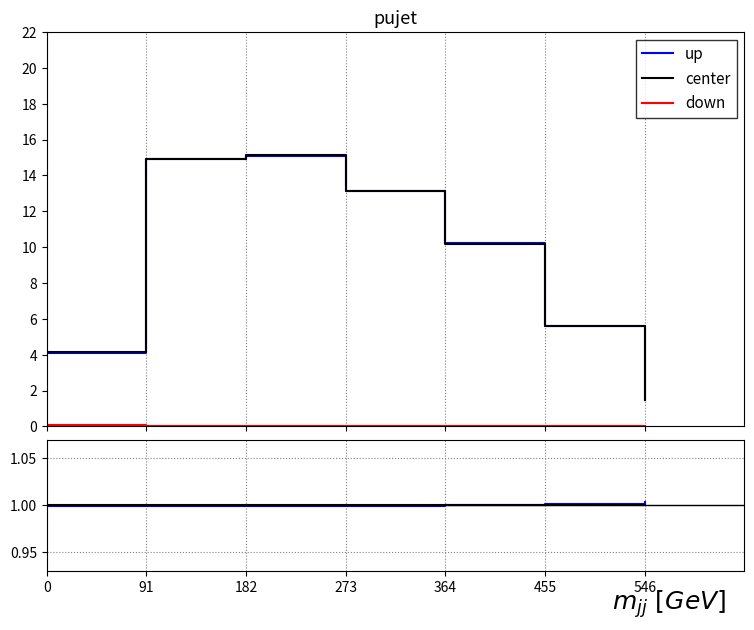

Does the chart have visible grid lines?

Yes